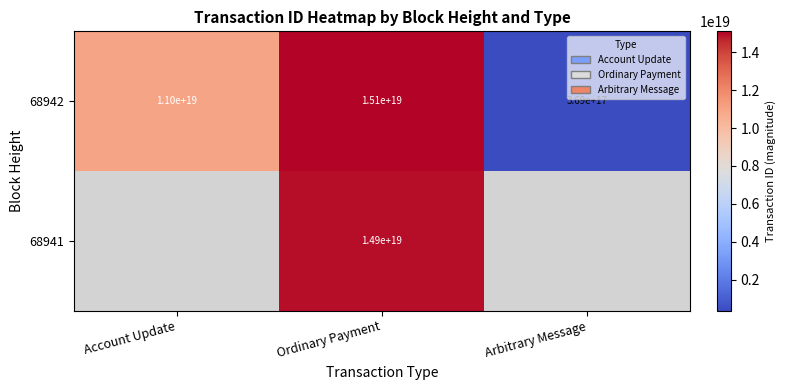

What is the maximum value shown in the chart?

15098437901938245632.0